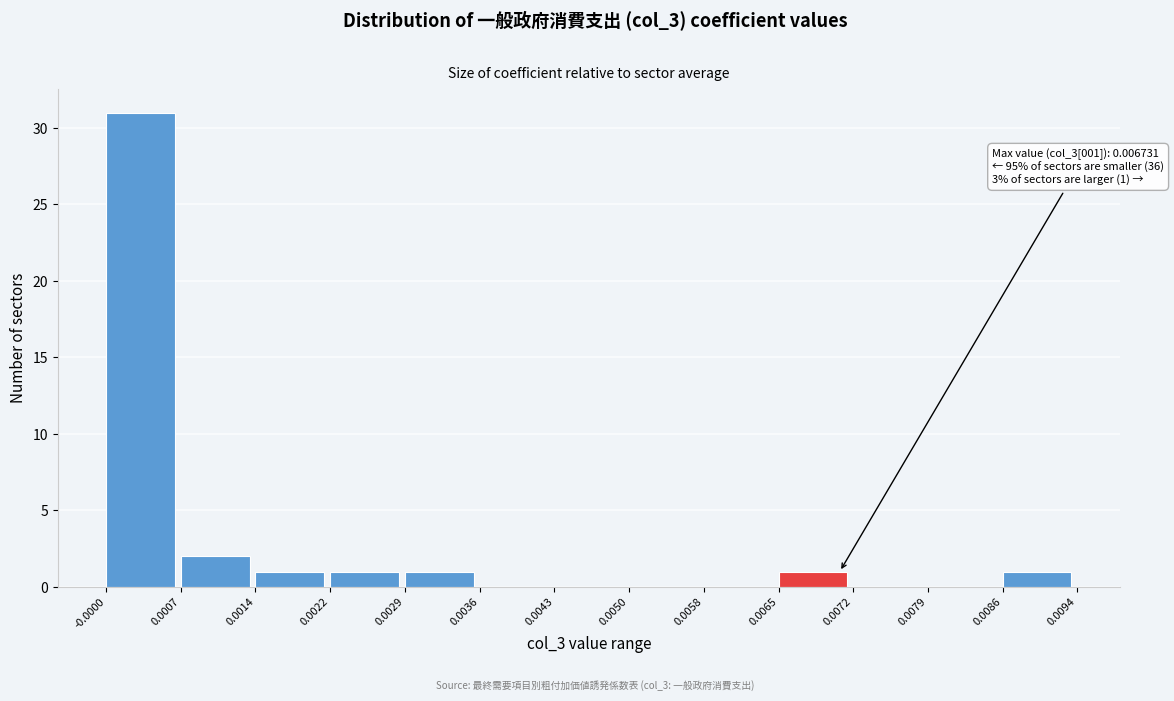

Over which range of the x-axis is the bar tallest?

-0.0000 to 0.0007